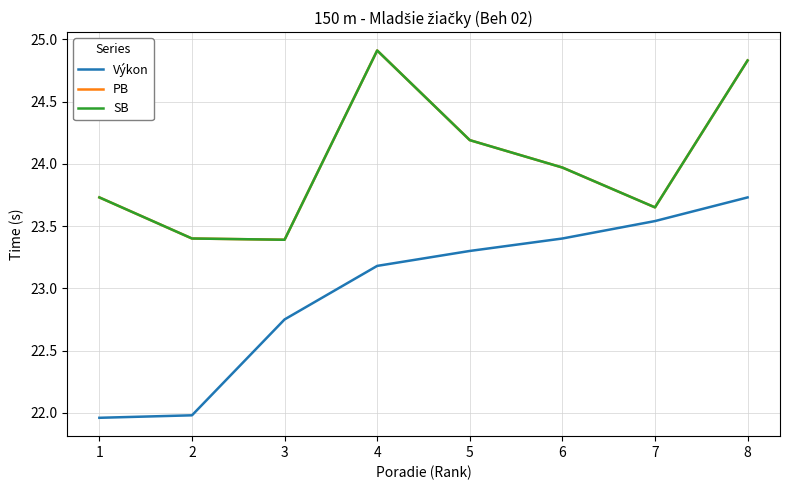

What is the total value across all series at 7?

70.8